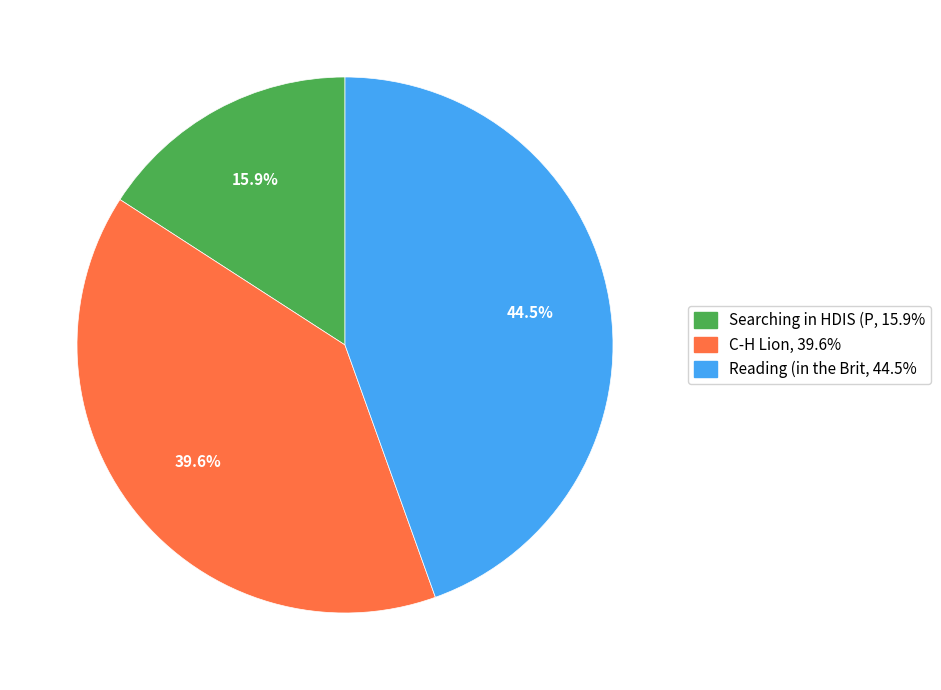

To the nearest percent, what is the difference between the largest and smallest slice percentages?

29%